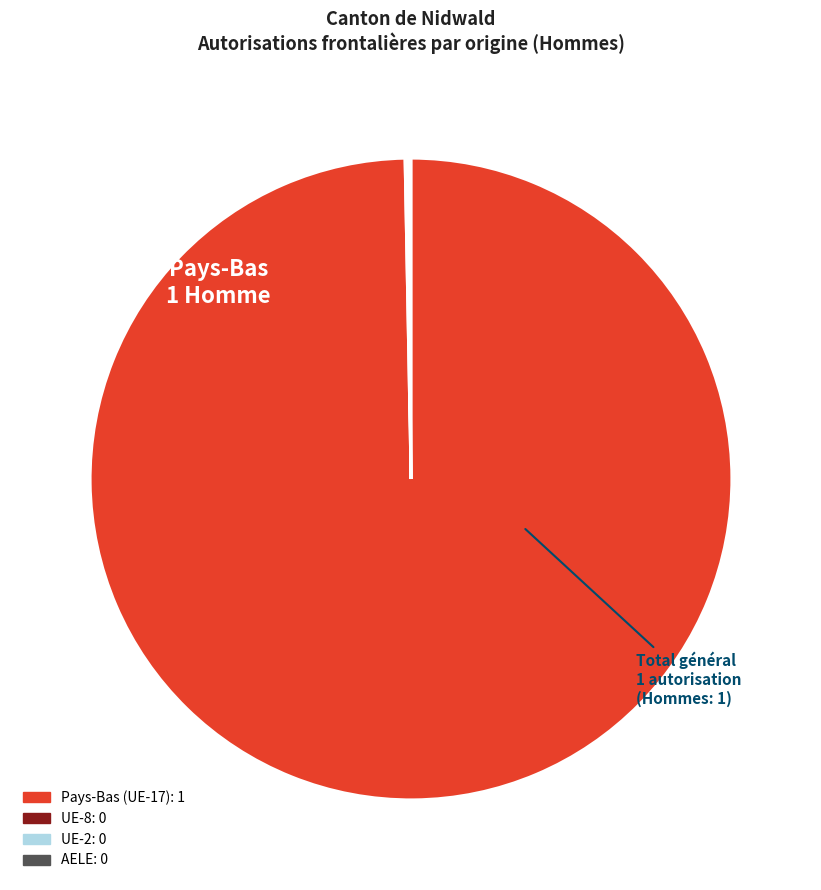

Is there any slice that represents more than half of the pie?

Yes